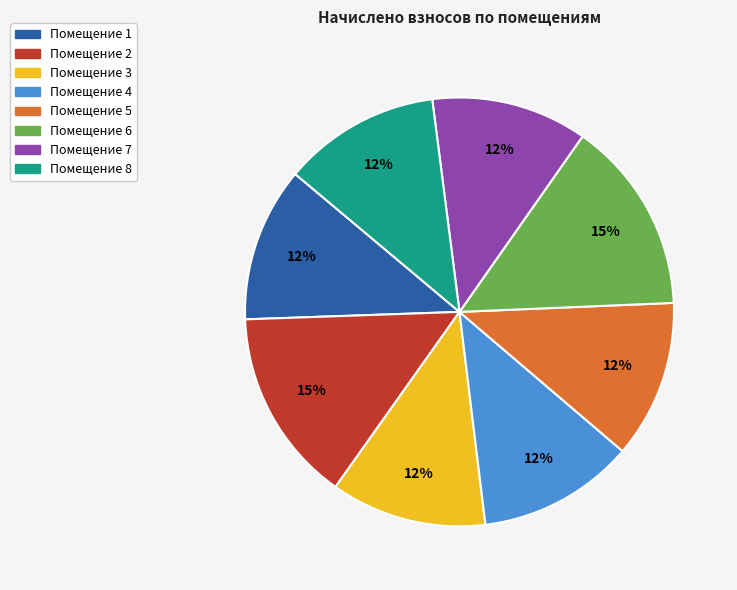

Is it true that Помещение 3 is 12% of the pie?

True